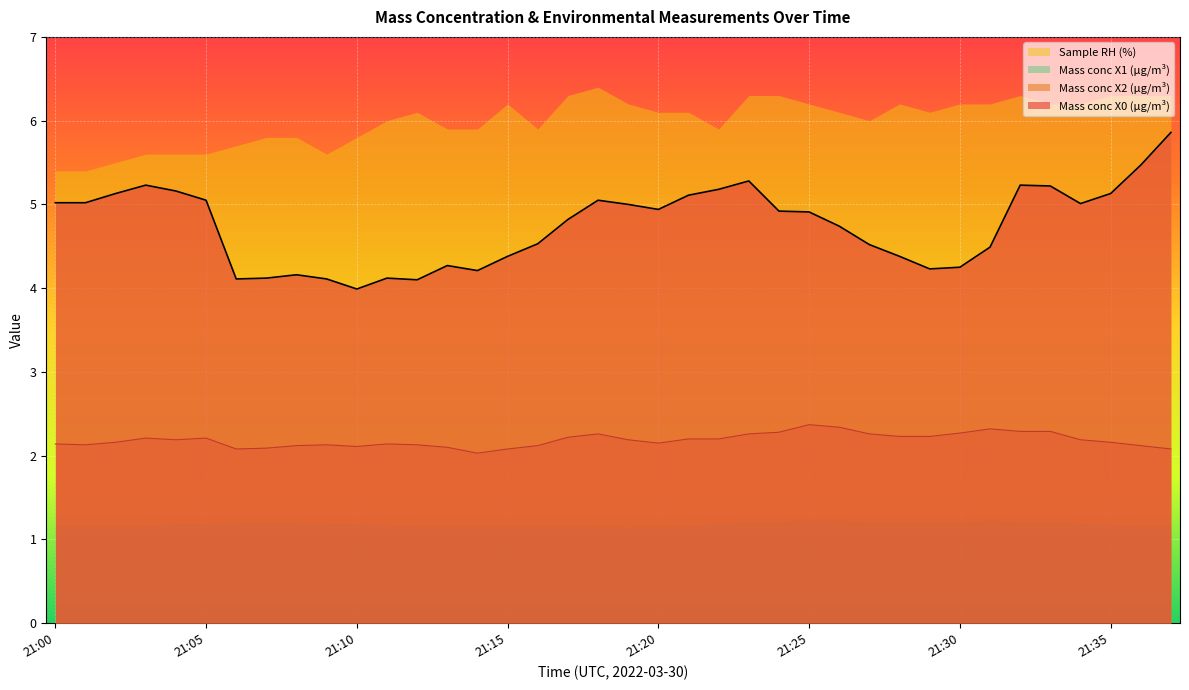

True or false: Mass conc X2 (μg/m³) has a value of 2.2 at 21:02.

True